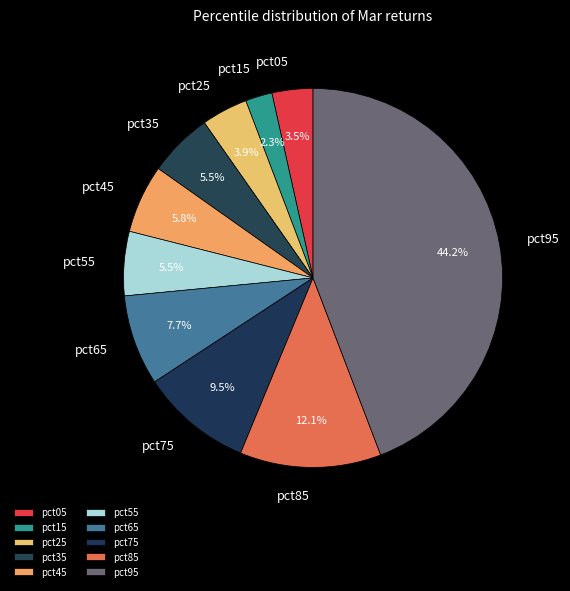

Which slice is the largest?

pct95